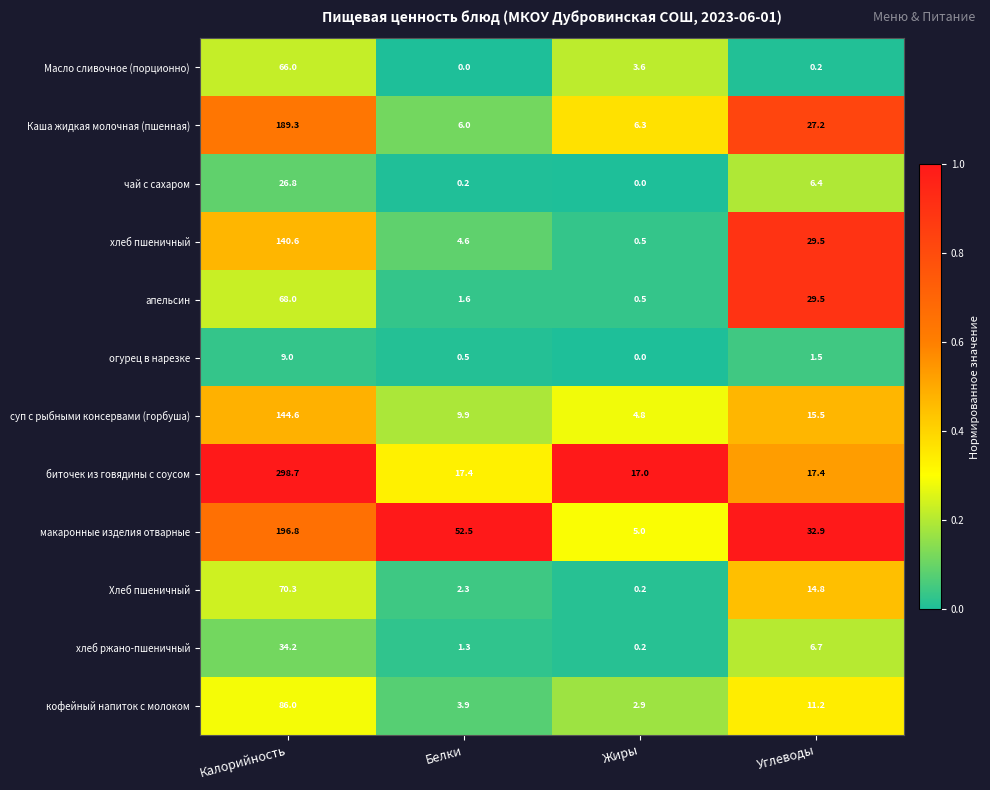

At which label does макаронные изделия отварные first exceed 52?

Калорийность